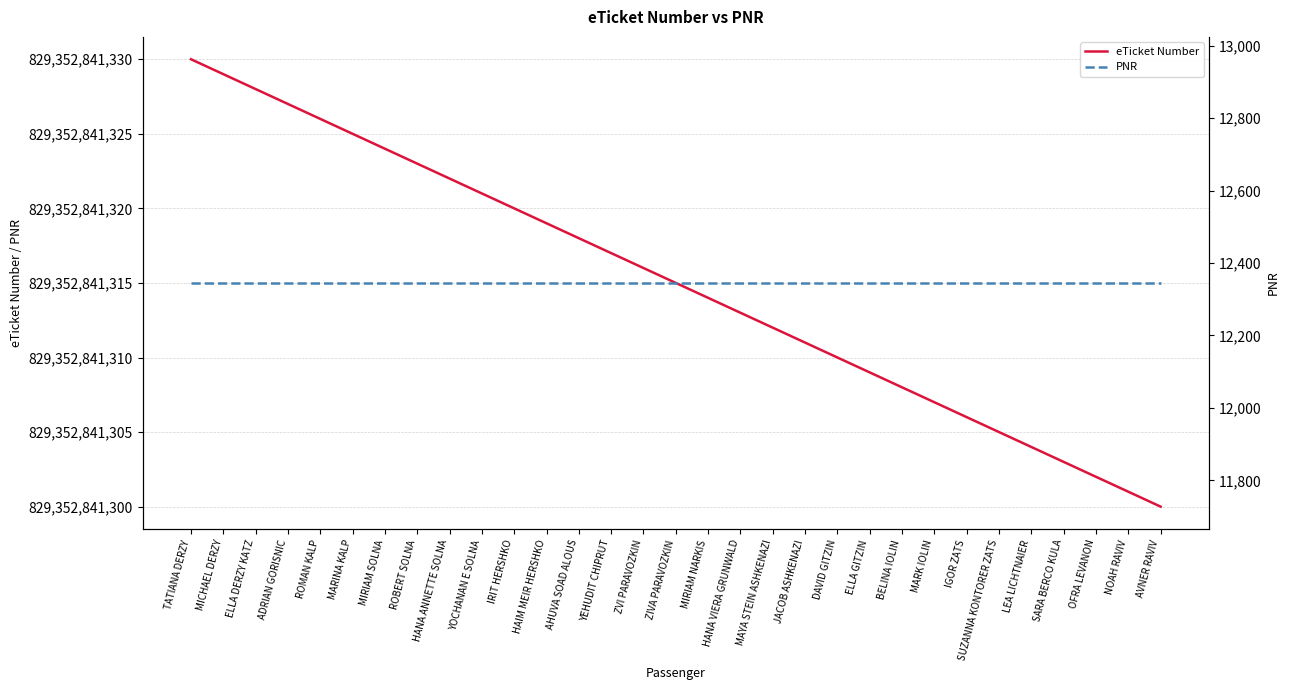

True or false: PNR and eTicket Number cross at least once.

False